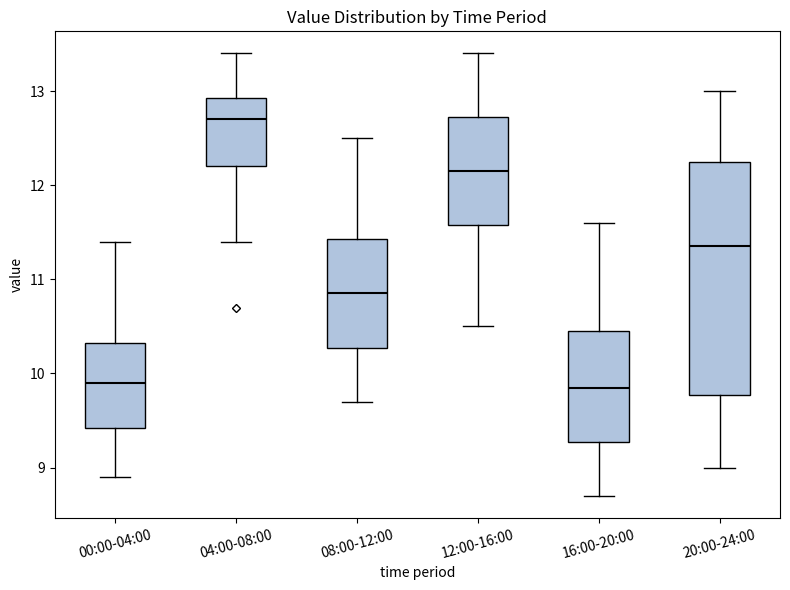

Which box has the highest median line?

04:00-08:00